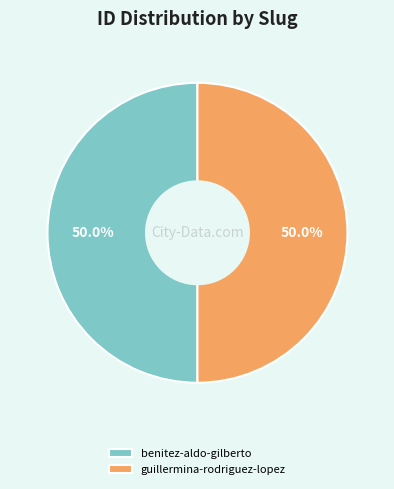

What percentage do benitez-aldo-gilberto and guillermina-rodriguez-lopez together represent?

100.0%